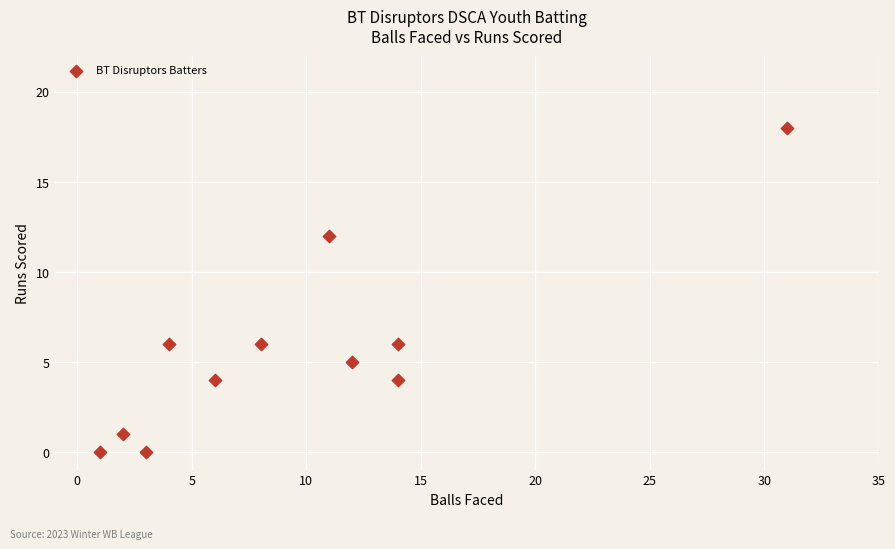

What is the range of Y values (max minus min)?

18